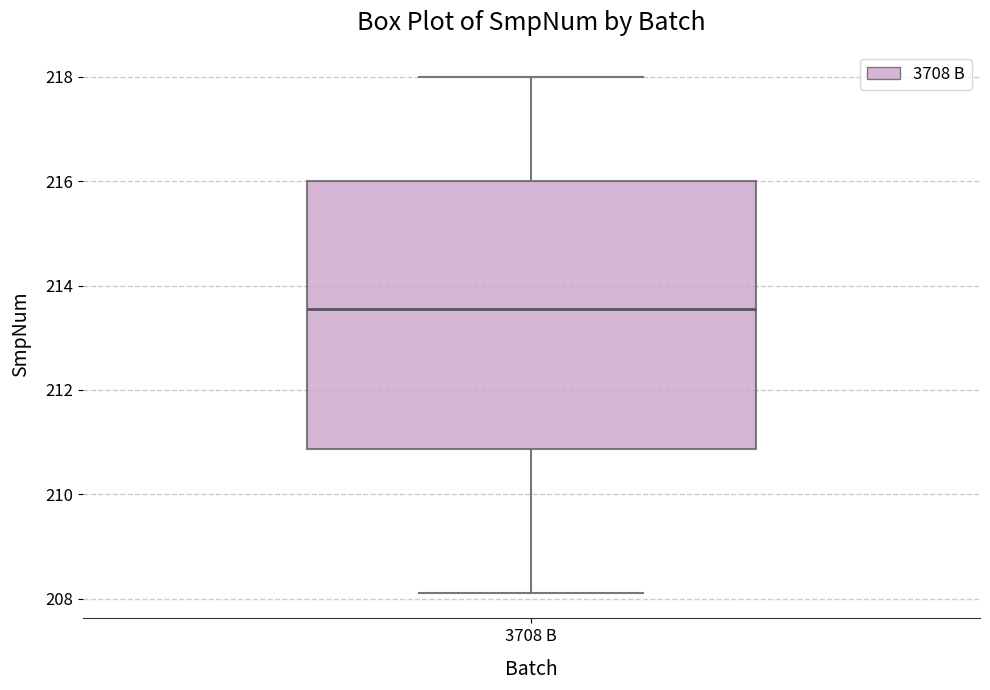

Where is the upper edge of the box for 3708 B on the y-axis? The values are not printed on the chart, so give them approximately, as read against the axis.

216.0